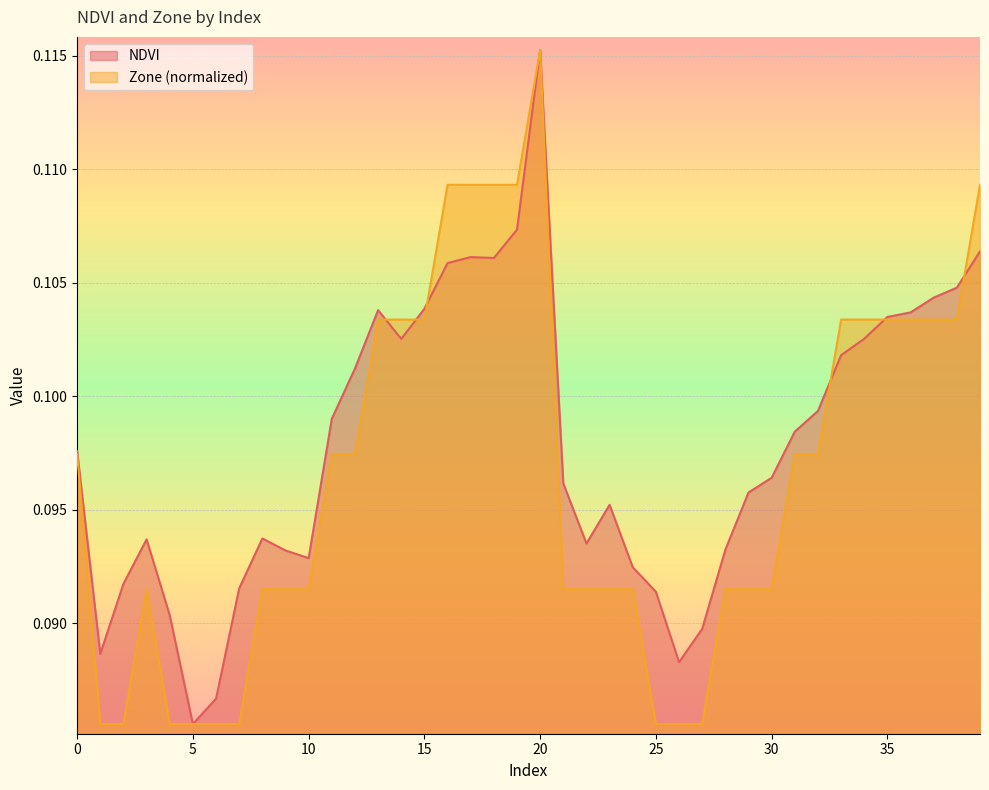

Which series ends up on top after the final intersection of Zone and NDVI?

Zone